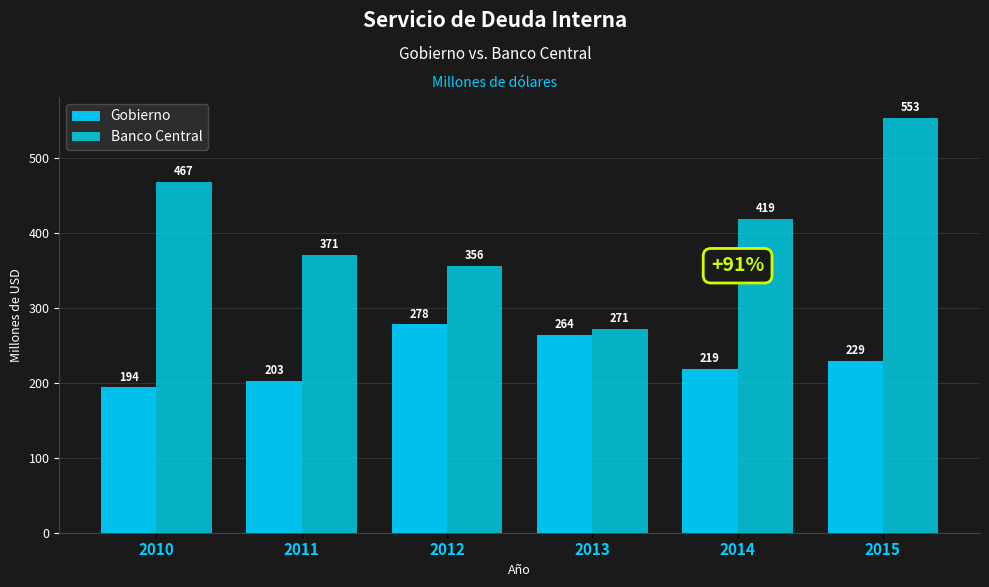

How many data points in Banco Central are above 418?

3